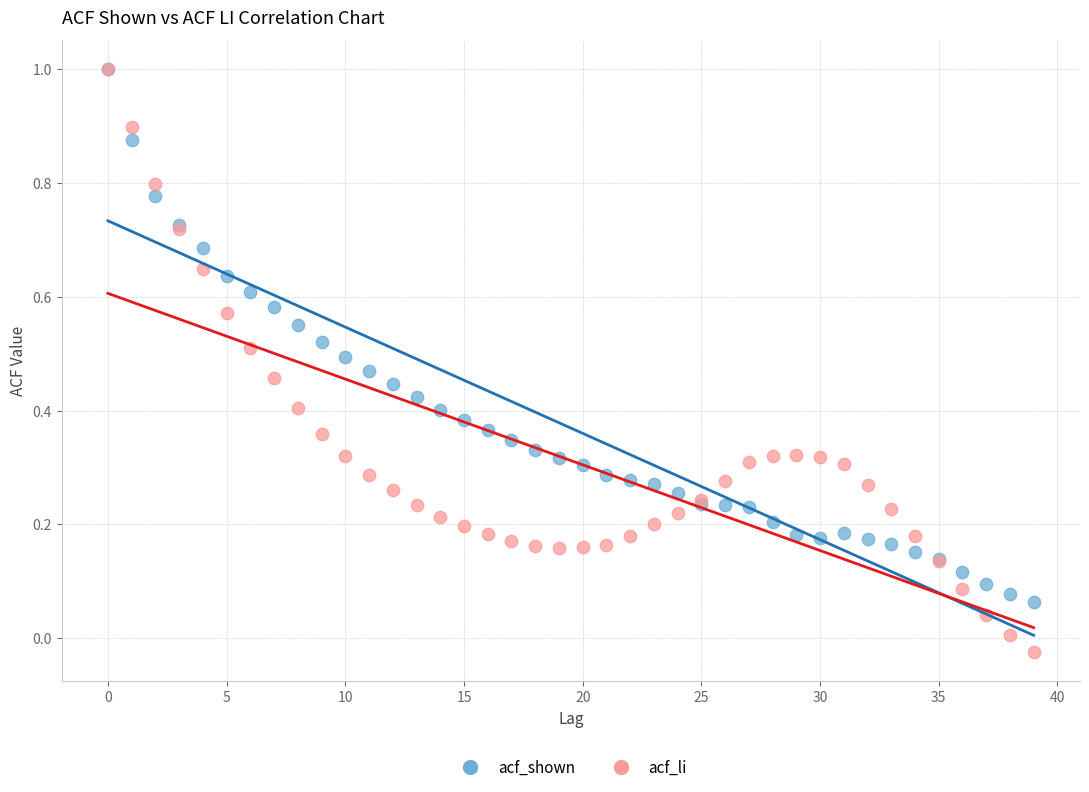

What are all the series names shown in the legend?

acf_shown, acf_li